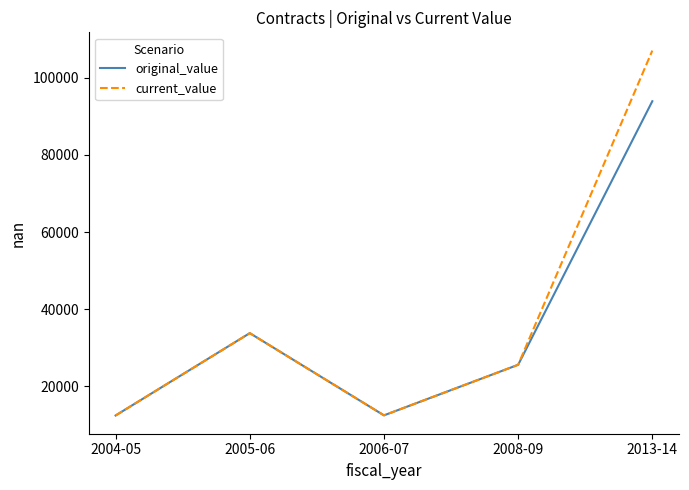

Rank the series by their maximum value, from lowest to highest.

original_value, current_value